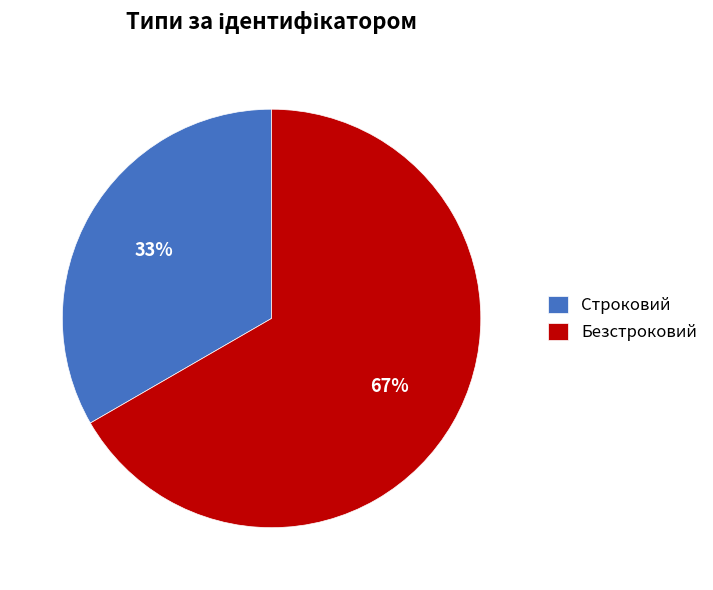

To the nearest percent, what portion does Безстроковий represent?

67%